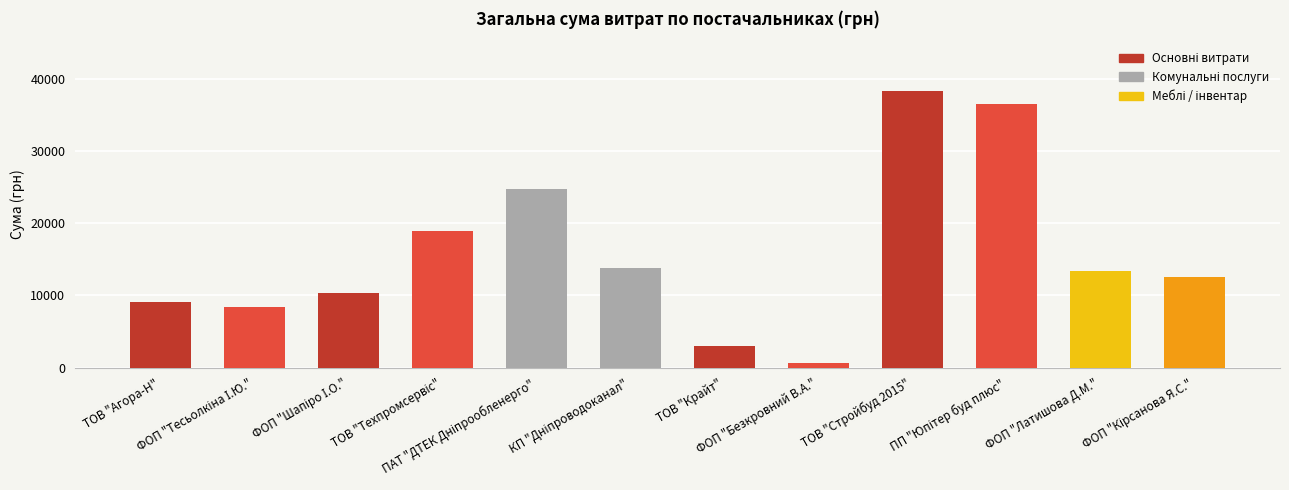

What is the difference between the values at ФОП "Латишова Д.М." and ТОВ "Стройбуд 2015"?

25003.2